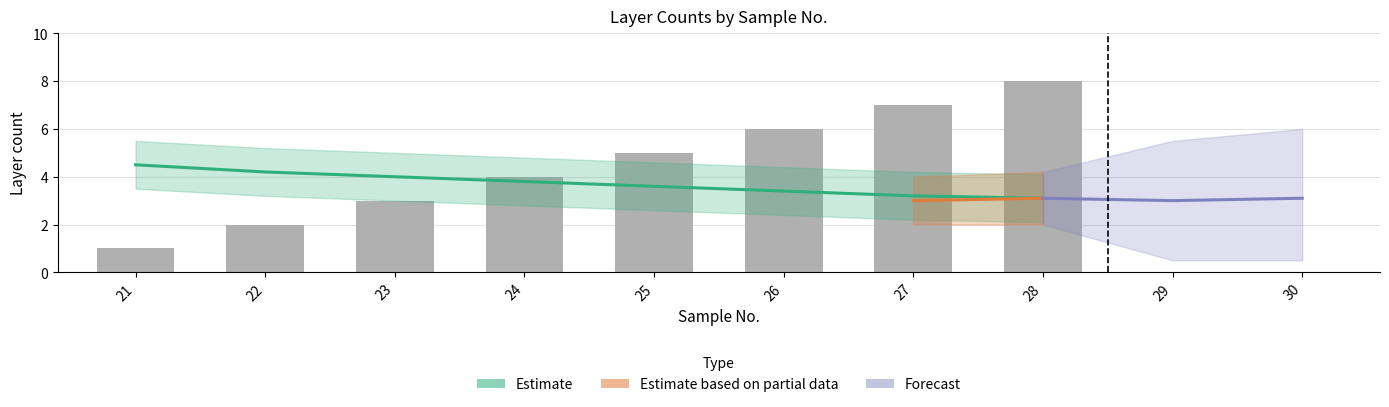

Is it true that the value at 23 is 2?

False